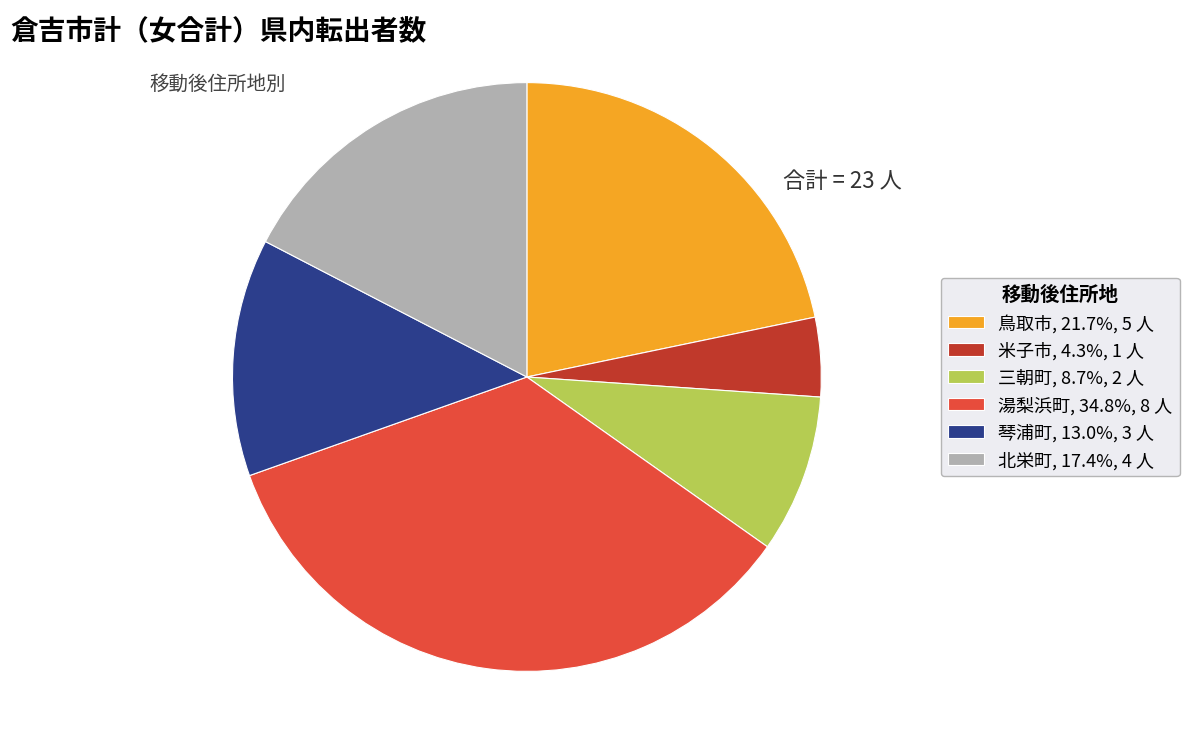

Does 三朝町 account for over 50% of the chart?

No